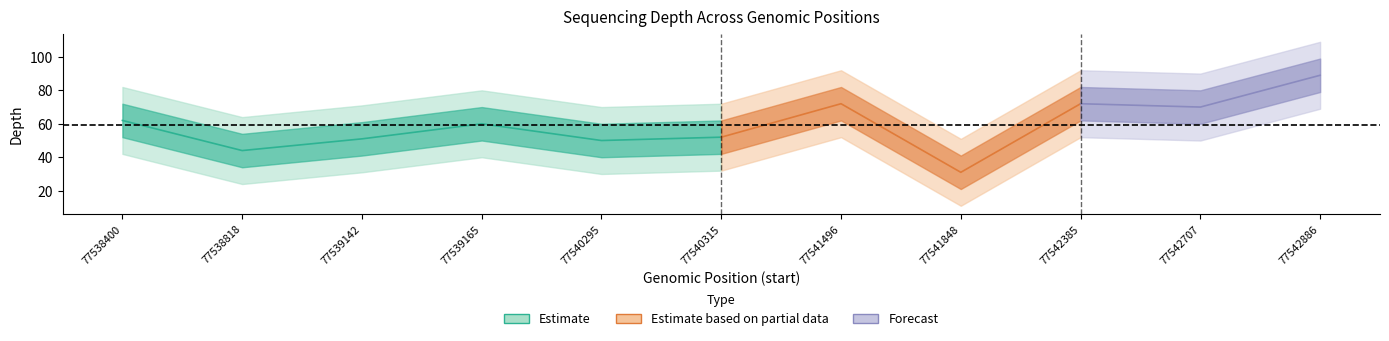

How many data points does each series have?

11